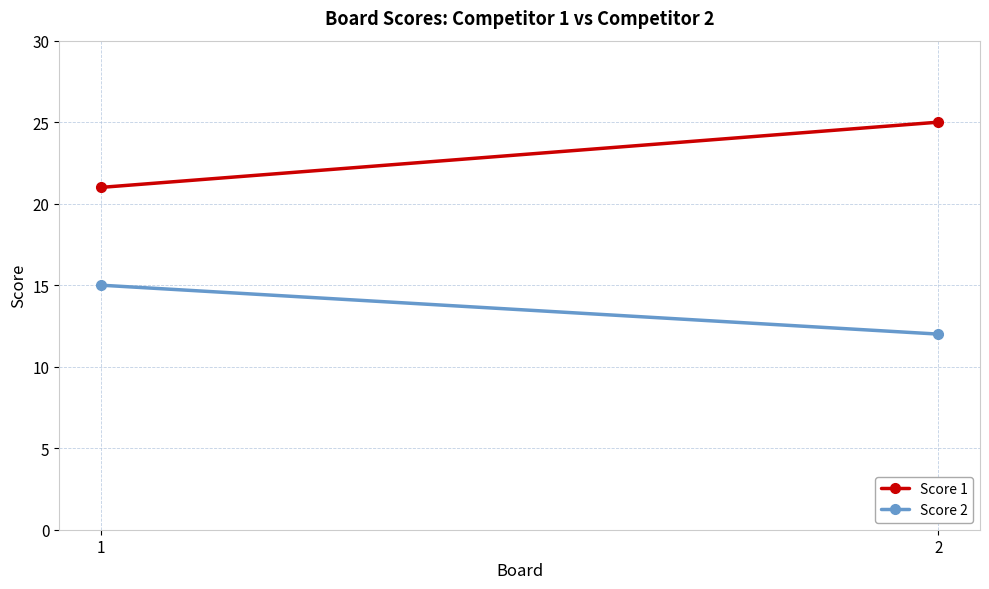

What is the spread (max minus min) of values at 1?

6